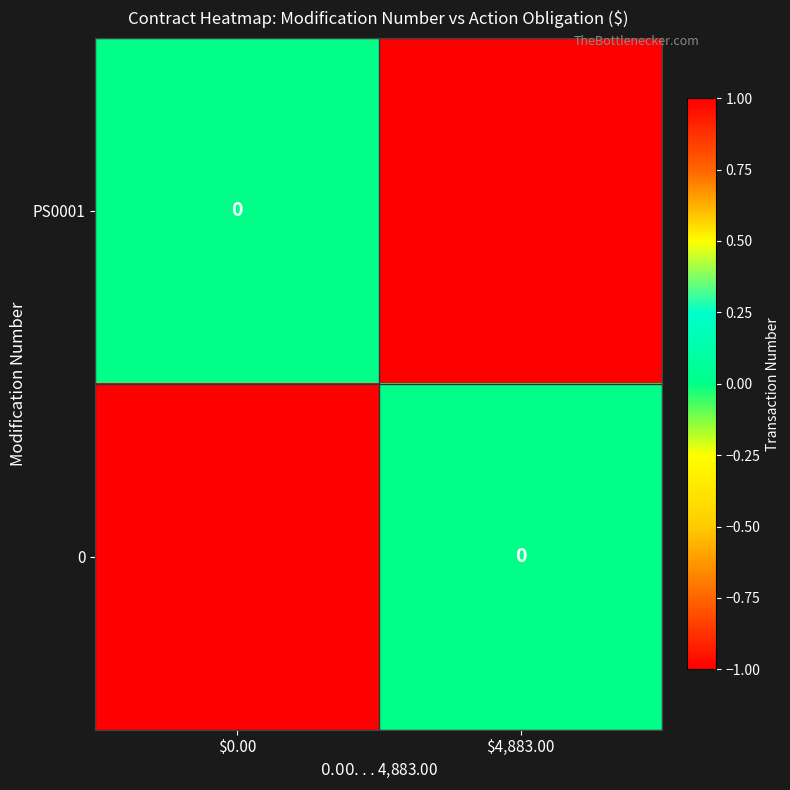

Is it true that PS0001 equals -1 at $4,883.00?

True